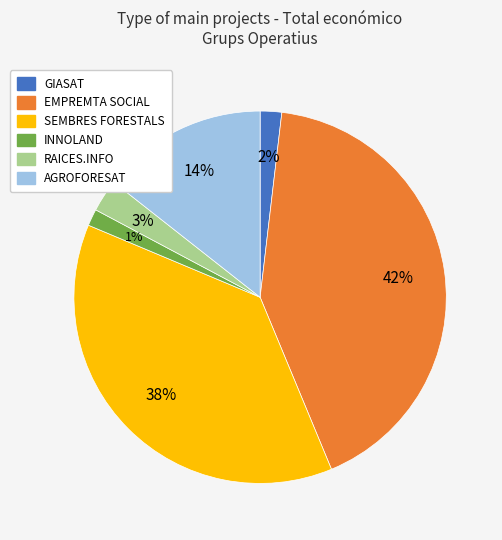

True or false: INNOLAND accounts for 1% of the total.

True